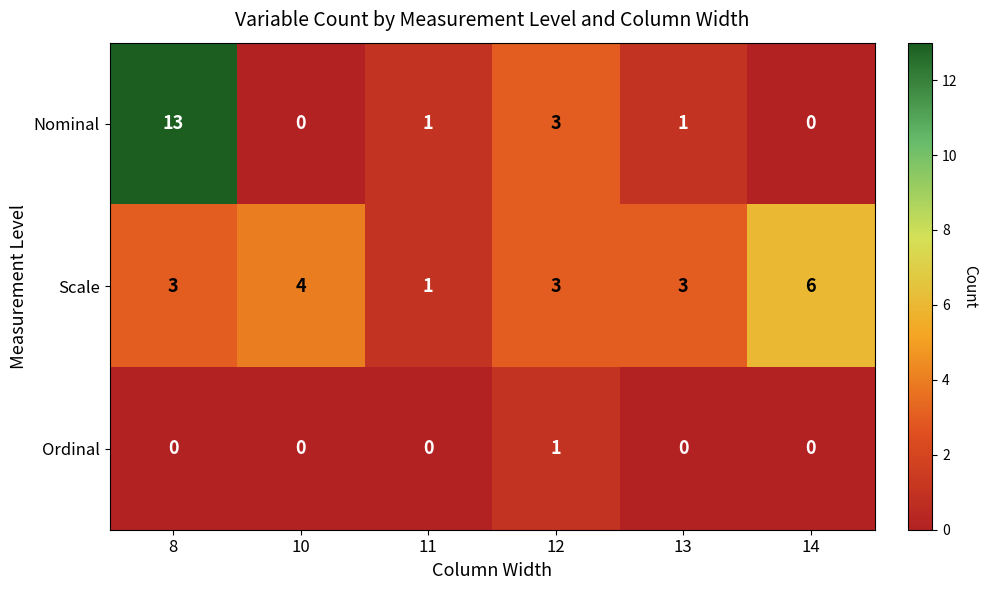

Reading left to right, transcribe all the data shown in this chart.

Nominal: 8=13	10=0	11=1	12=3	13=1	14=0
Scale: 8=3	10=4	11=1	12=3	13=3	14=6
Ordinal: 8=0	10=0	11=0	12=1	13=0	14=0